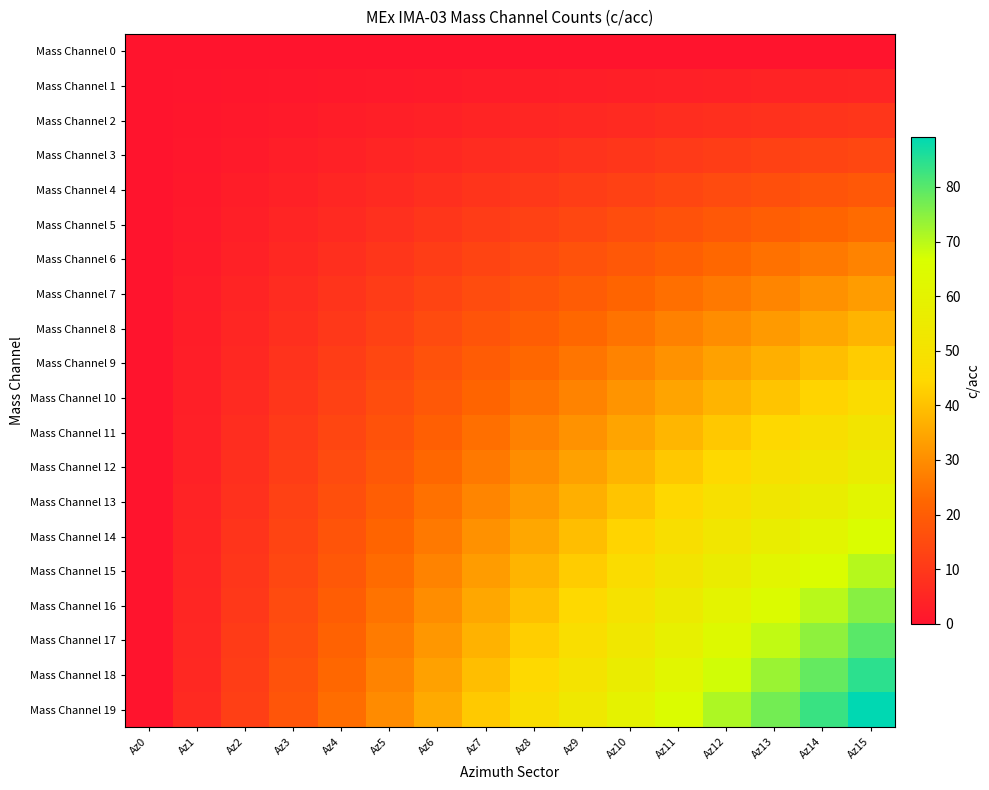

Which series has the largest total across all categories?

Mass Channel 19